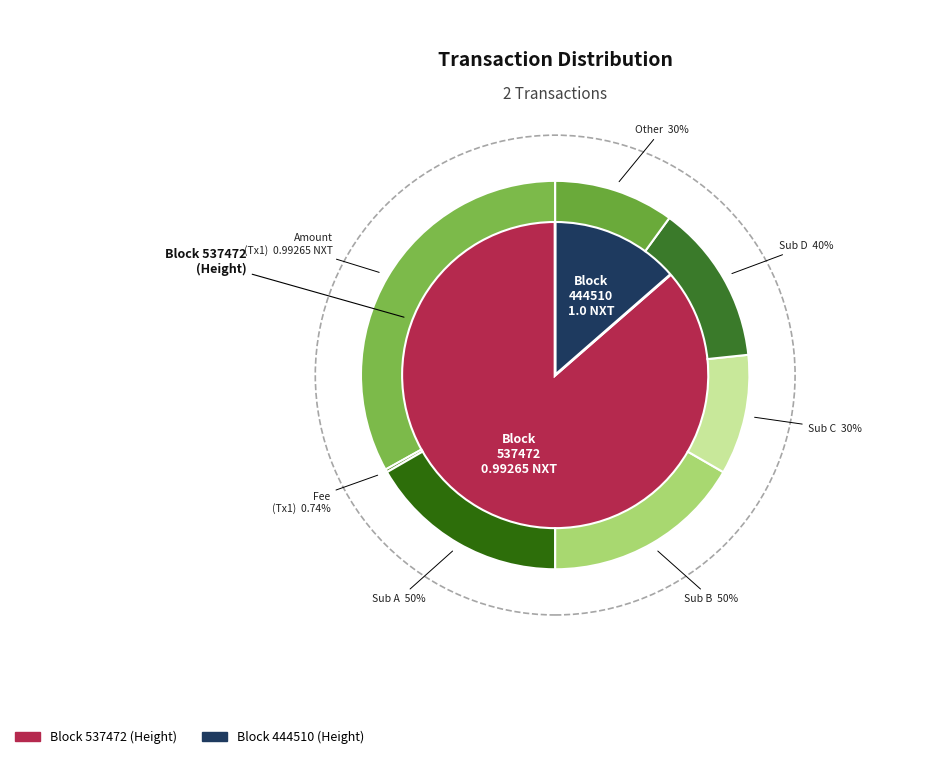

Does any single category account for the majority?

Yes